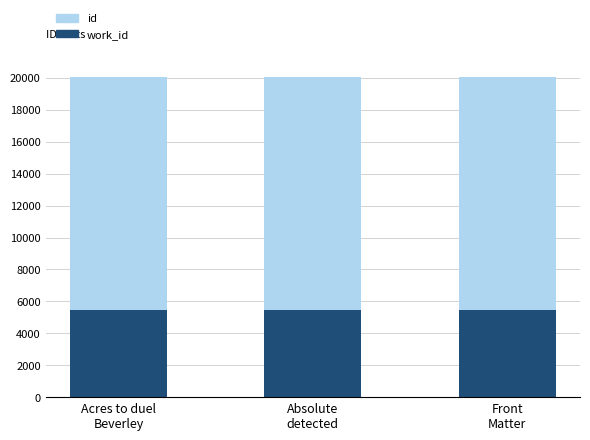

List the series in order of their overall mean, lowest first.

work_id, id